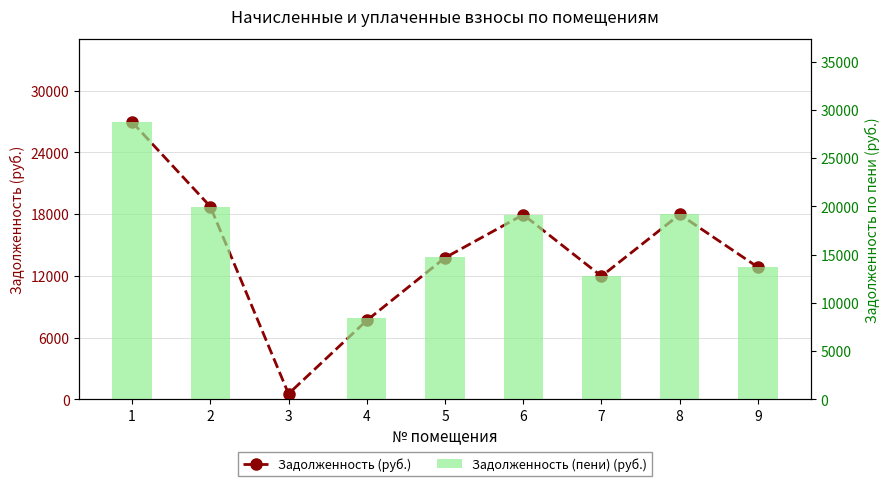

What is the maximum value shown in the chart?

28750.0